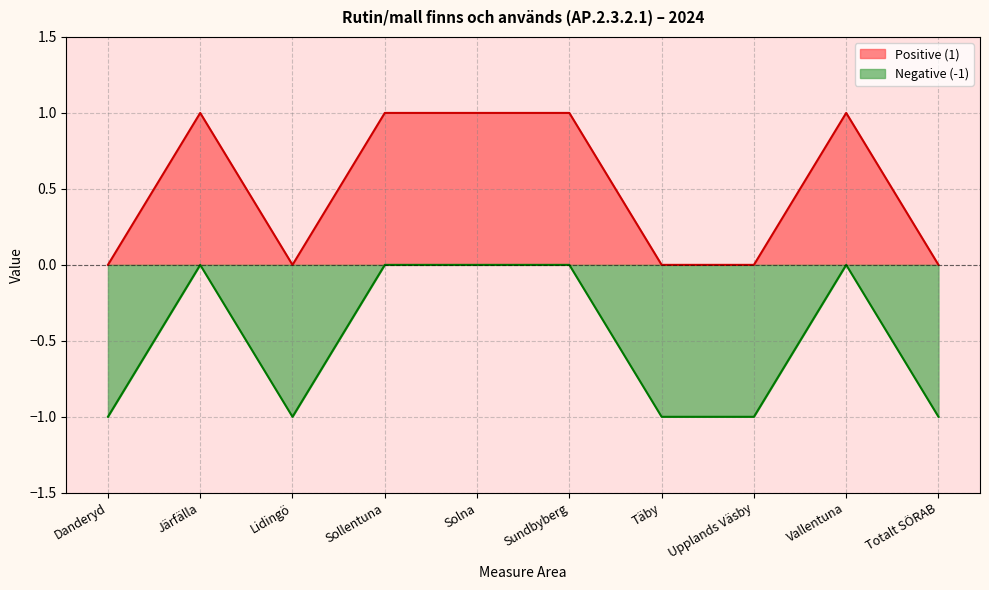

True or false: Negative (-1) and Positive (1) cross at least once.

False